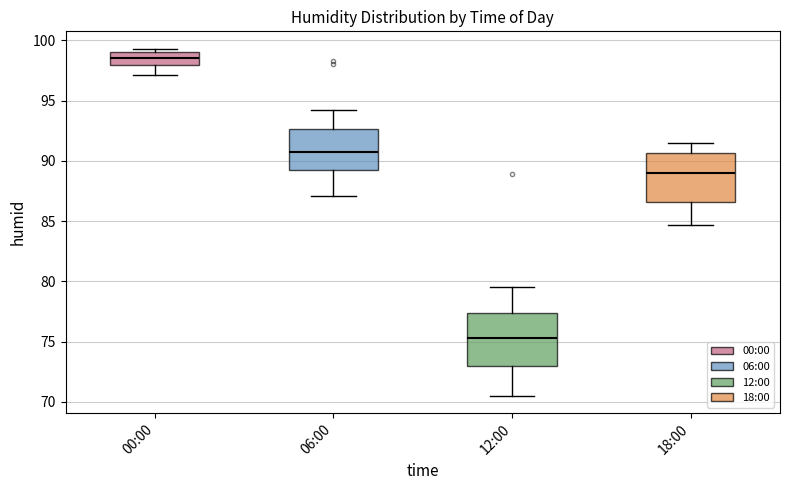

Which box's median line is the highest?

00:00